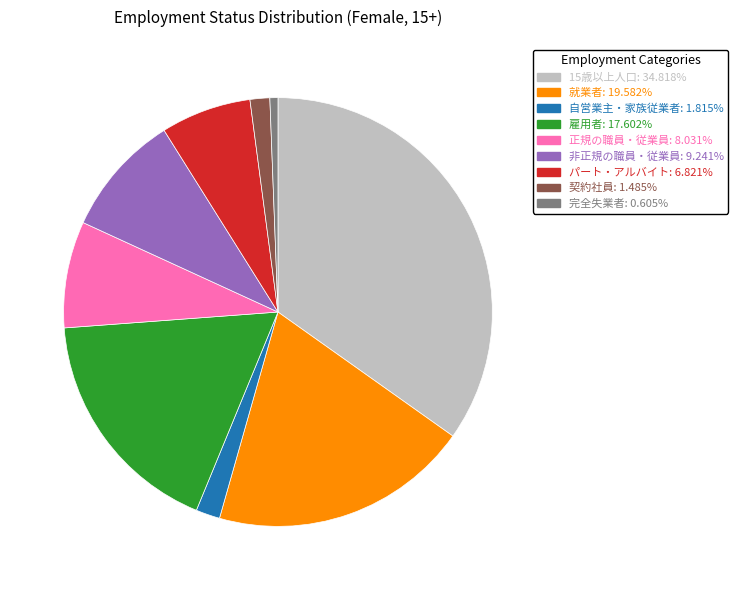

Between 15歳以上人口 and 自営業主・家族従業者, which is larger?

15歳以上人口